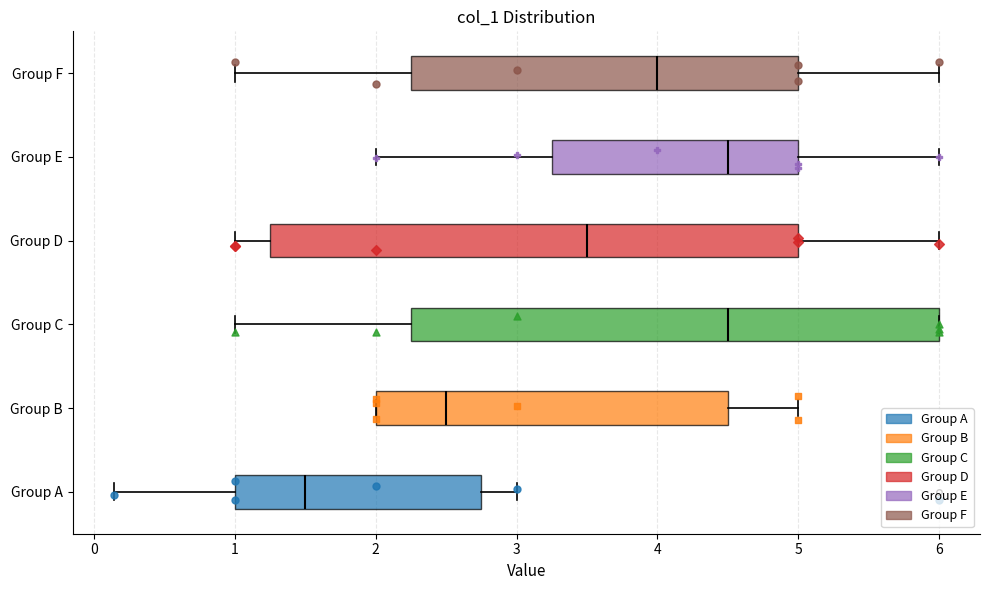

Where is the right edge of the box for Group F on the x-axis? The values are not printed on the chart, so give them approximately, as read against the axis.

5.0